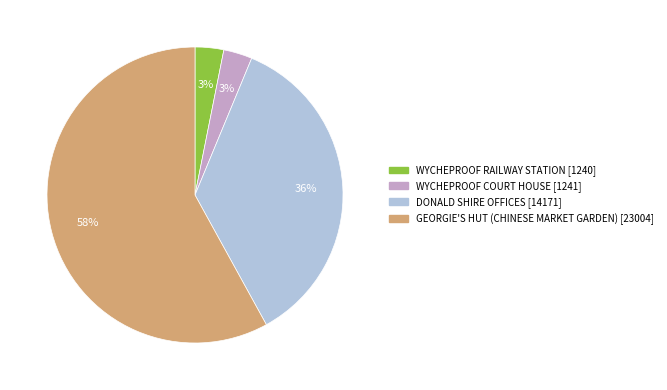

Which slice represents more than half of the pie?

GEORGIE'S HUT (CHINESE MARKET GARDEN)